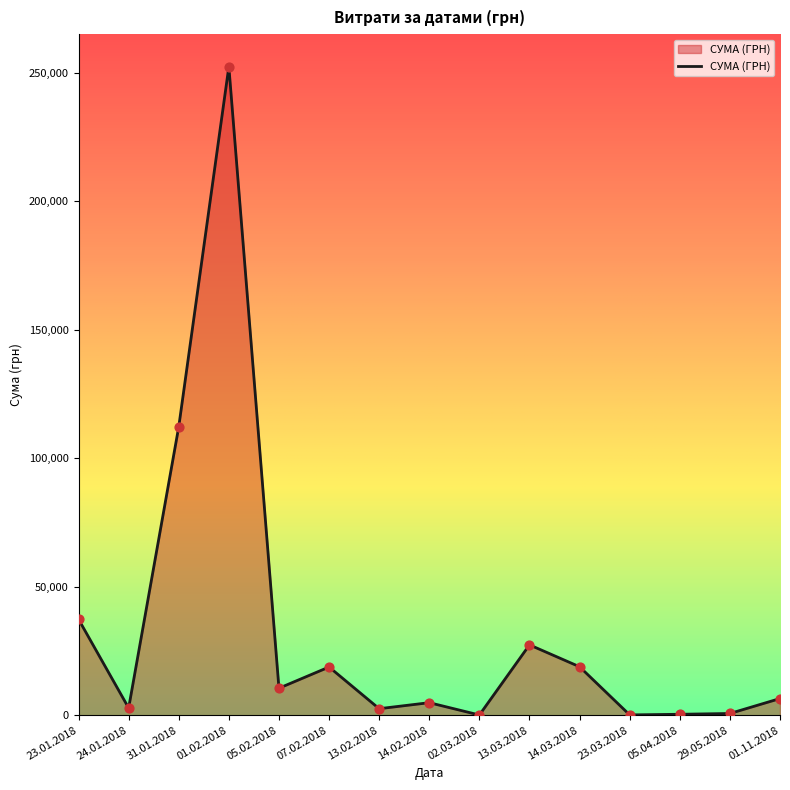

Which has a higher value, 23.01.2018 or 31.01.2018?

31.01.2018